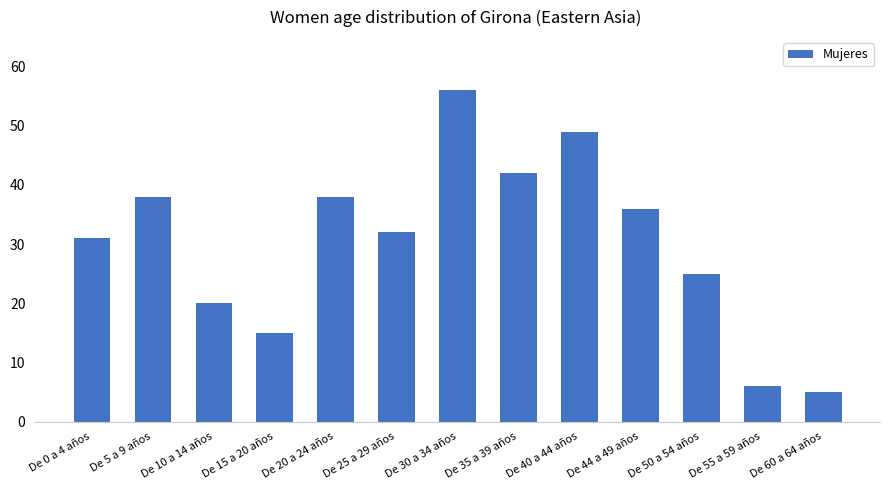

At which label is the value closest to 30?

De 0 a 4 años